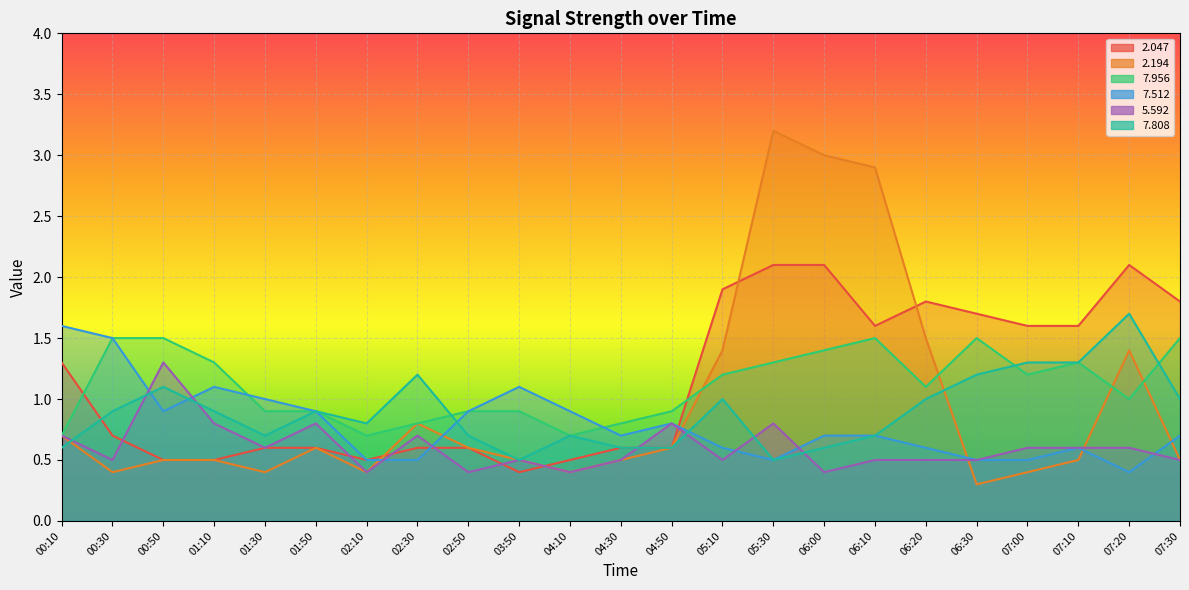

How many lines are shown in the chart?

6